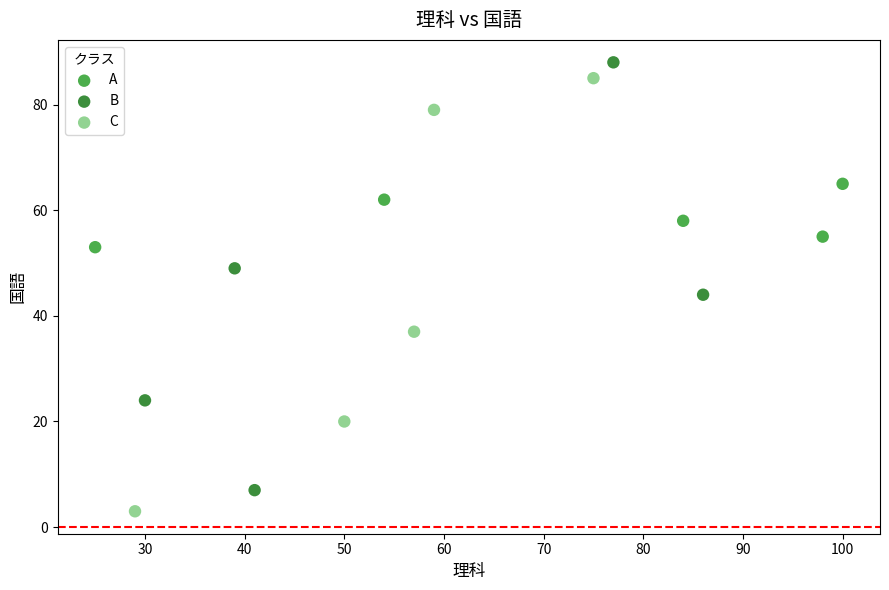

Which series has the widest spread of Y values?

C